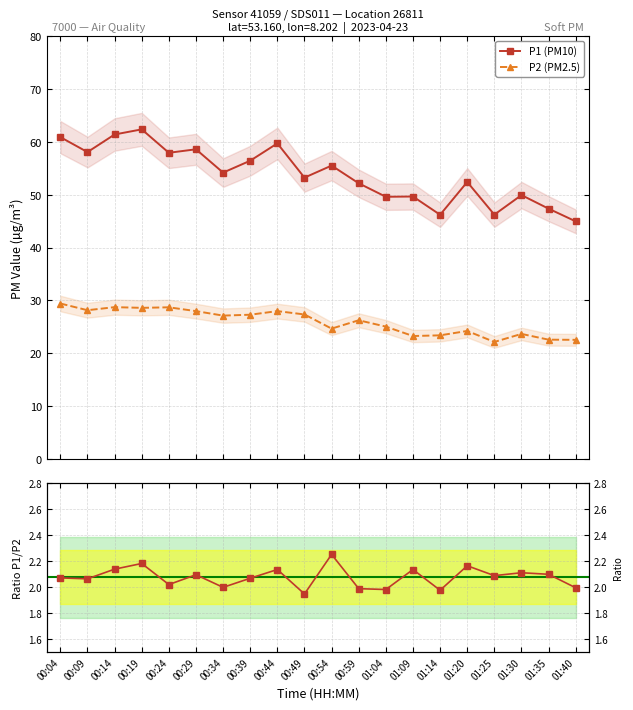

True or false: P2 (PM2.5) has more than 1 points higher than both neighbors.

True